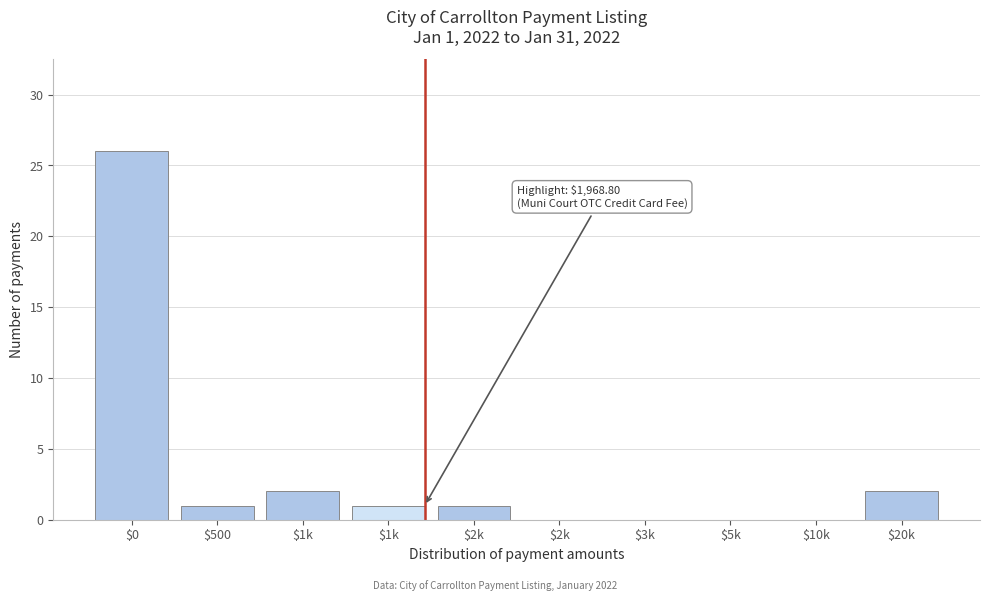

How many data points does each series have?

10